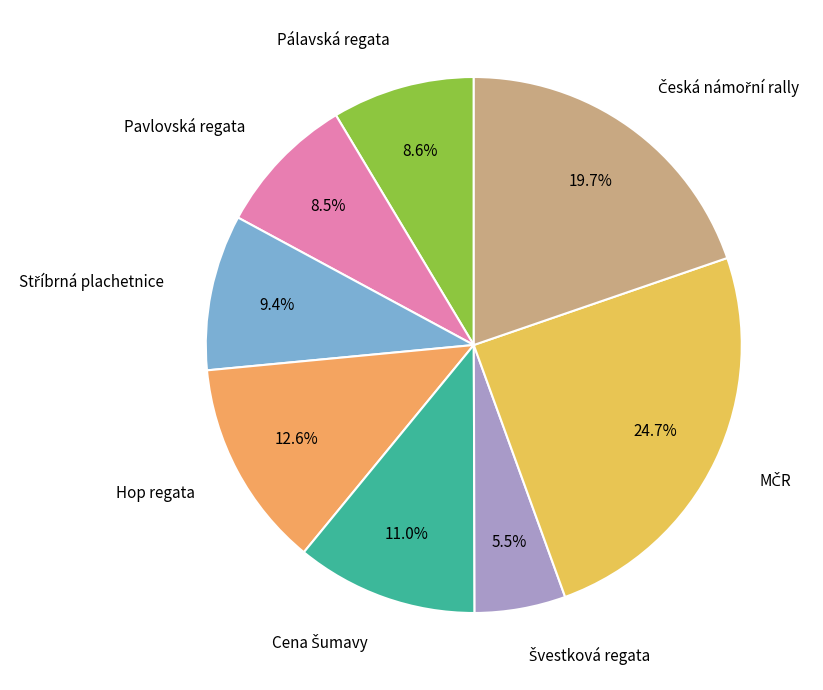

Does Pavlovská regata account for over 50% of the chart?

No